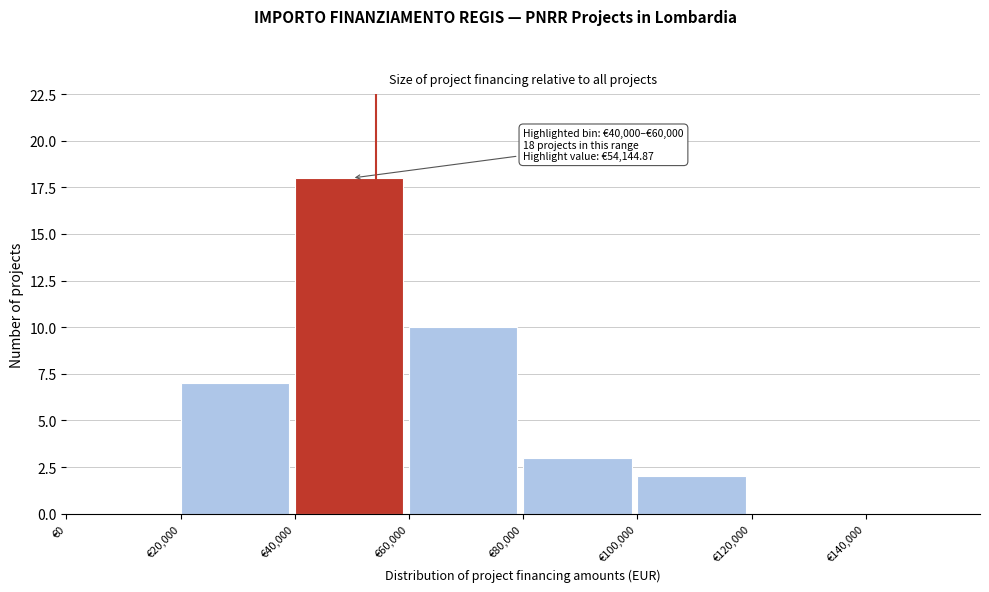

Which range on the x-axis has the tallest bar?

40000 to 60000